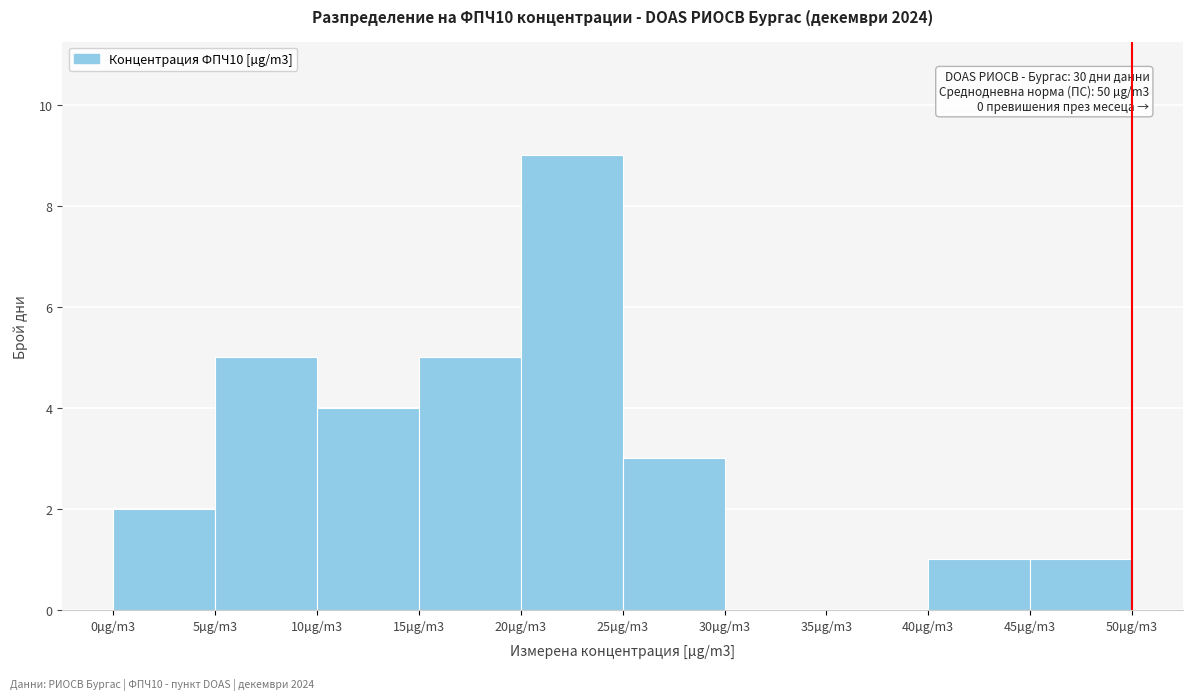

Reading left to right, list all the values displayed in this chart.

0µg/m3=2	5µg/m3=5	10µg/m3=4	15µg/m3=5	20µg/m3=9	25µg/m3=3	30µg/m3=0	35µg/m3=0	40µg/m3=1	45µg/m3=1